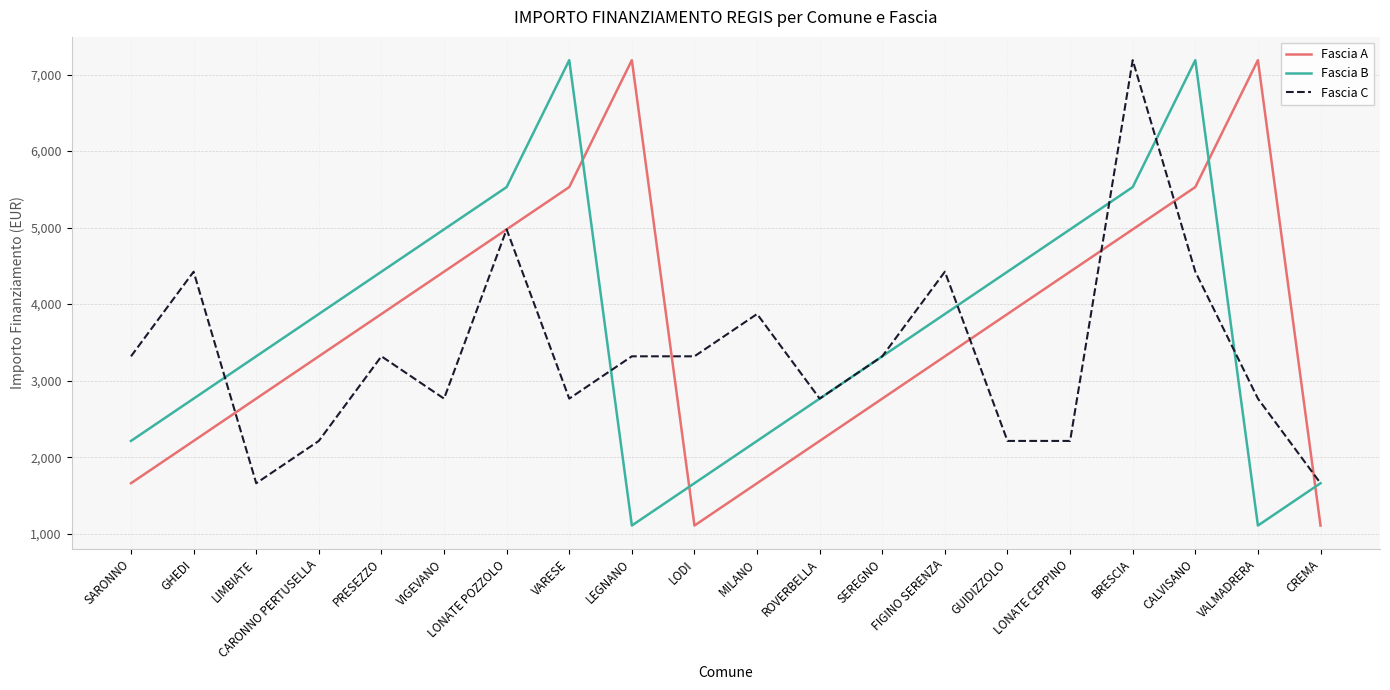

At GUIDIZZOLO, list the series in order from largest to smallest.

Fascia B, Fascia A, Fascia C